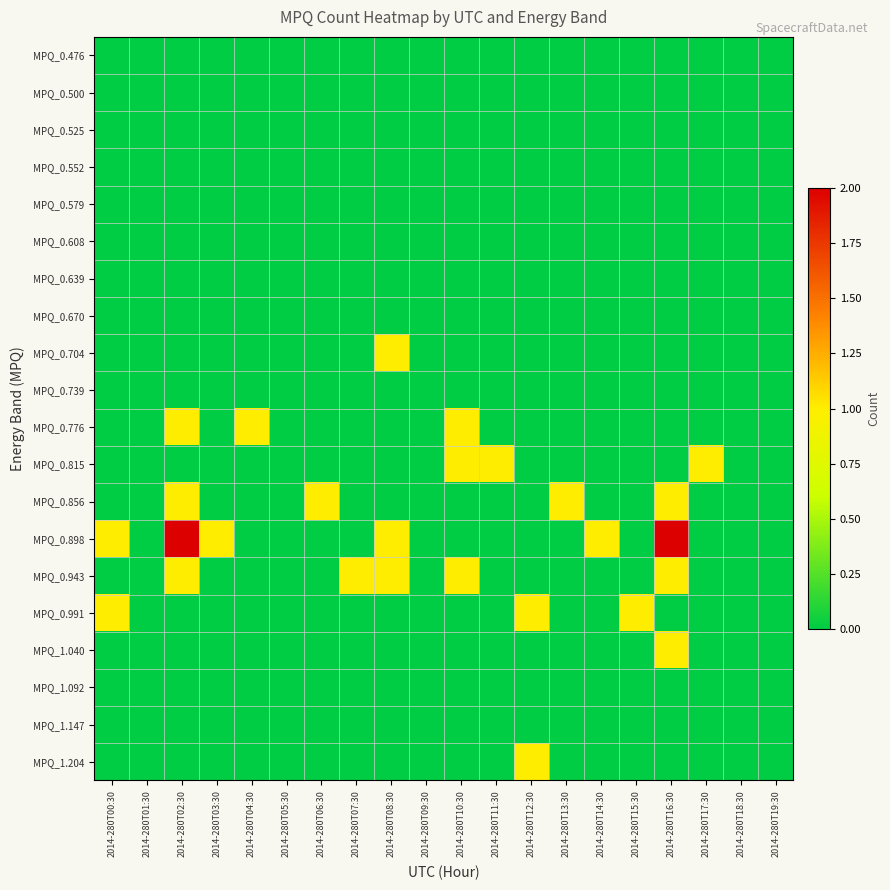

Which label corresponds to the largest value in the chart?

2014-280T02:30